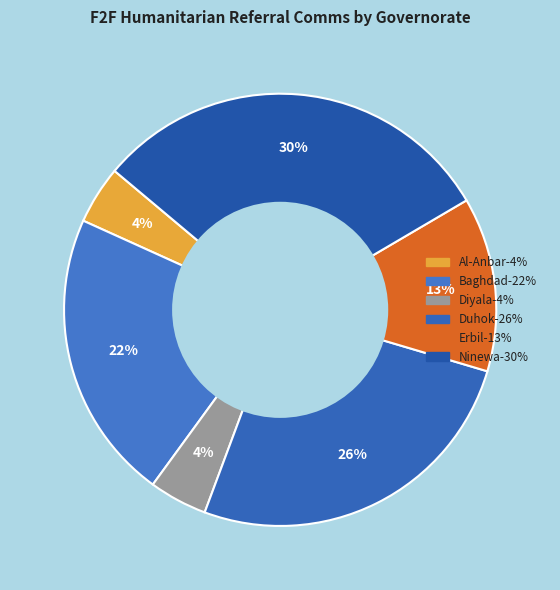

How many segments does this pie chart have?

6